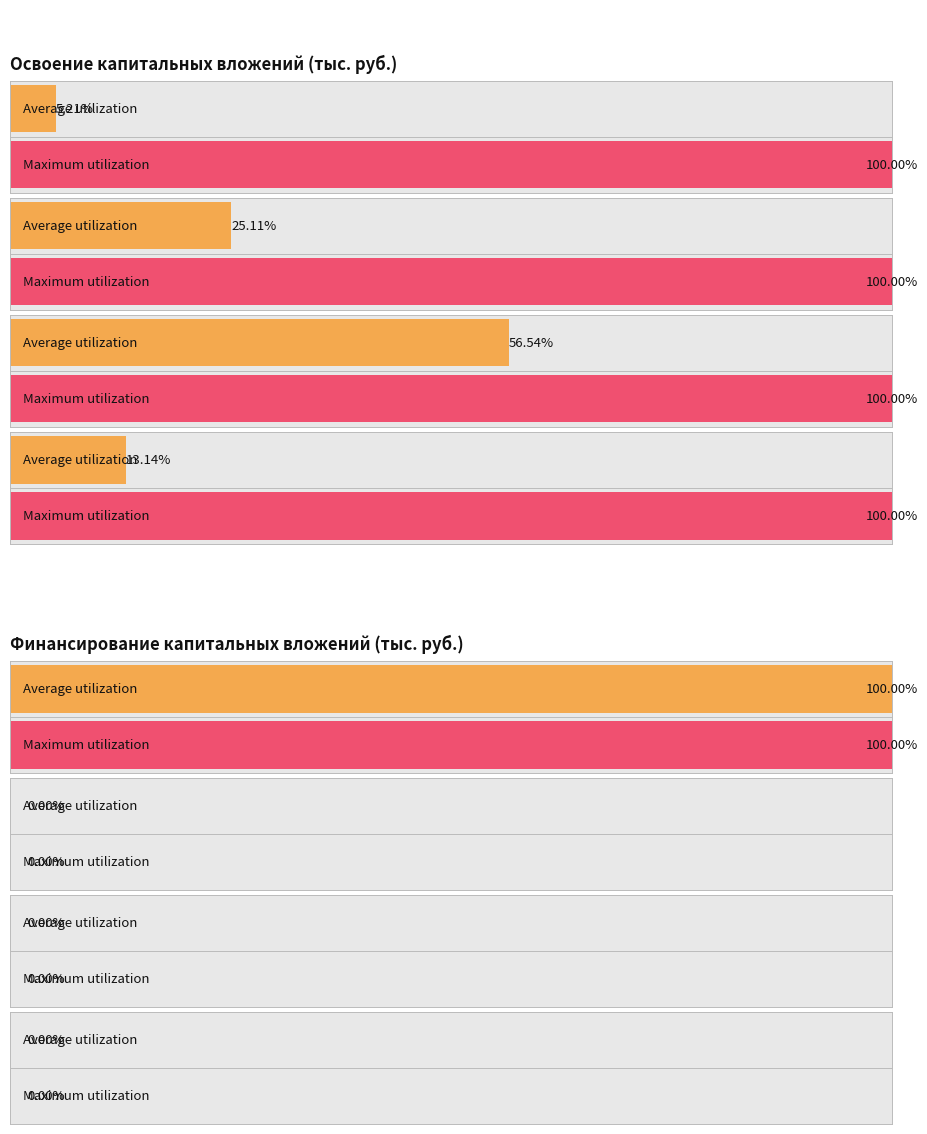

The value of проектно-изыскательские работы at проектно-изыскательские работы is 0.0. True or false?

False